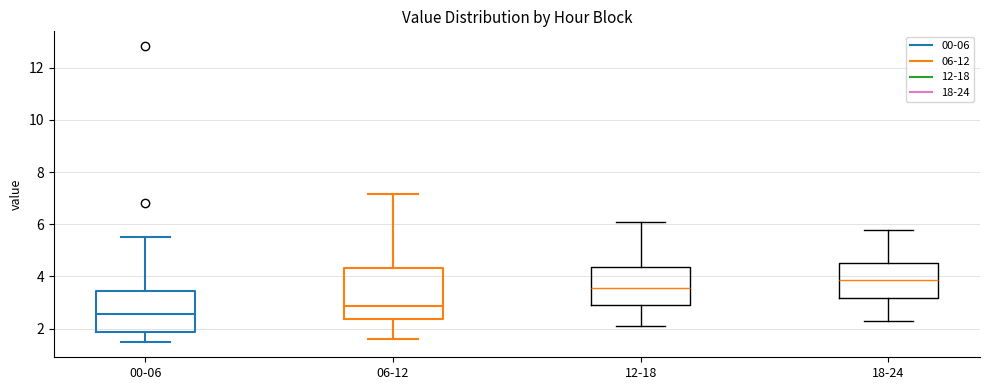

Where is the upper edge of the box for 18-24 on the y-axis? The values are not printed on the chart, so give them approximately, as read against the axis.

4.6